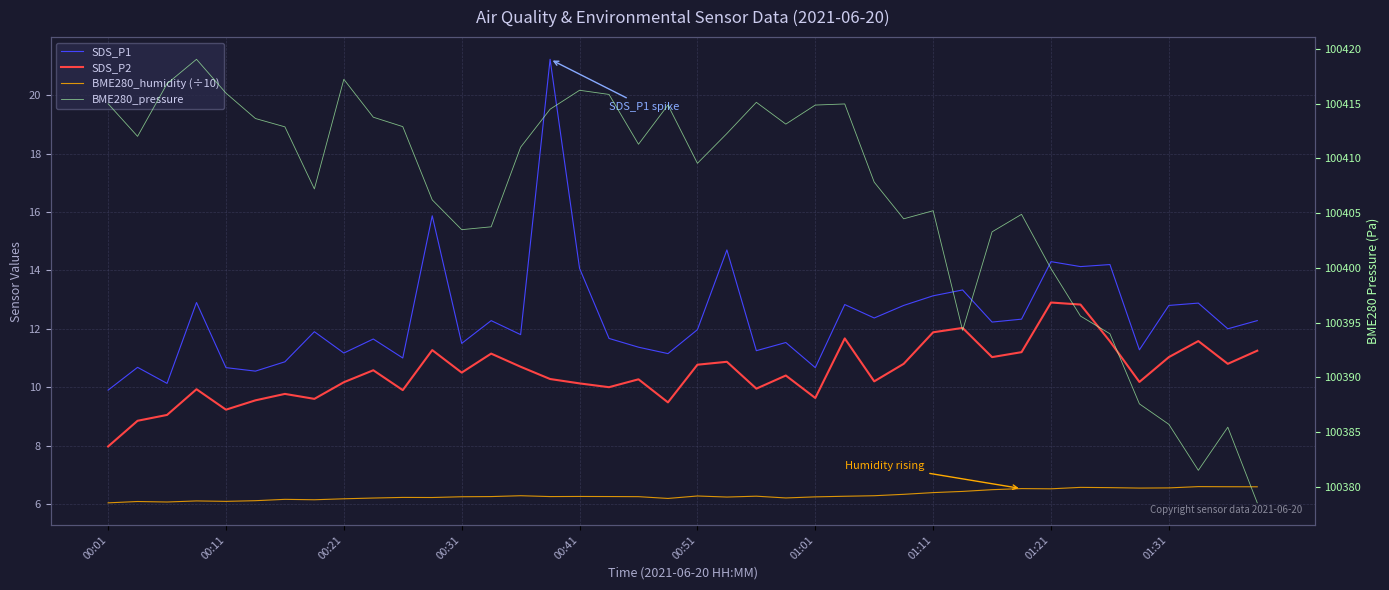

What is the difference between the highest and lowest values at 22?

100408.9